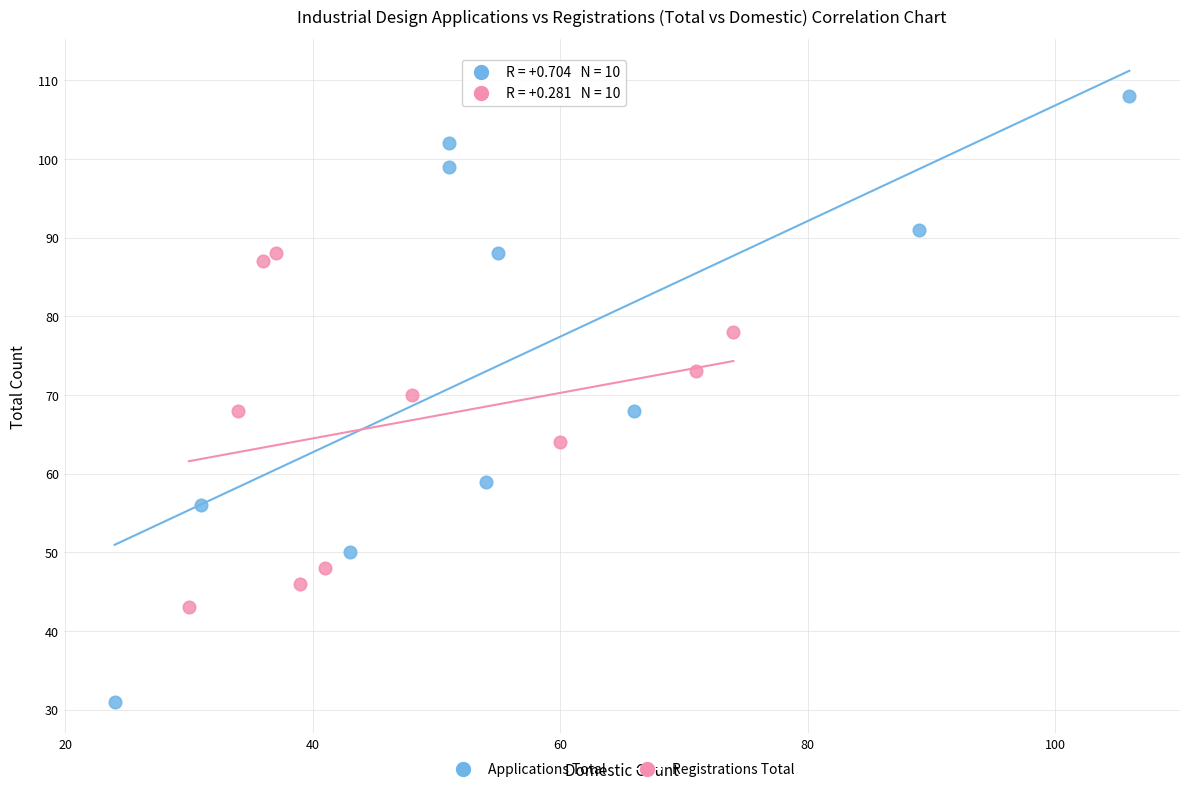

Which series contains the highest Y value?

Applications Total